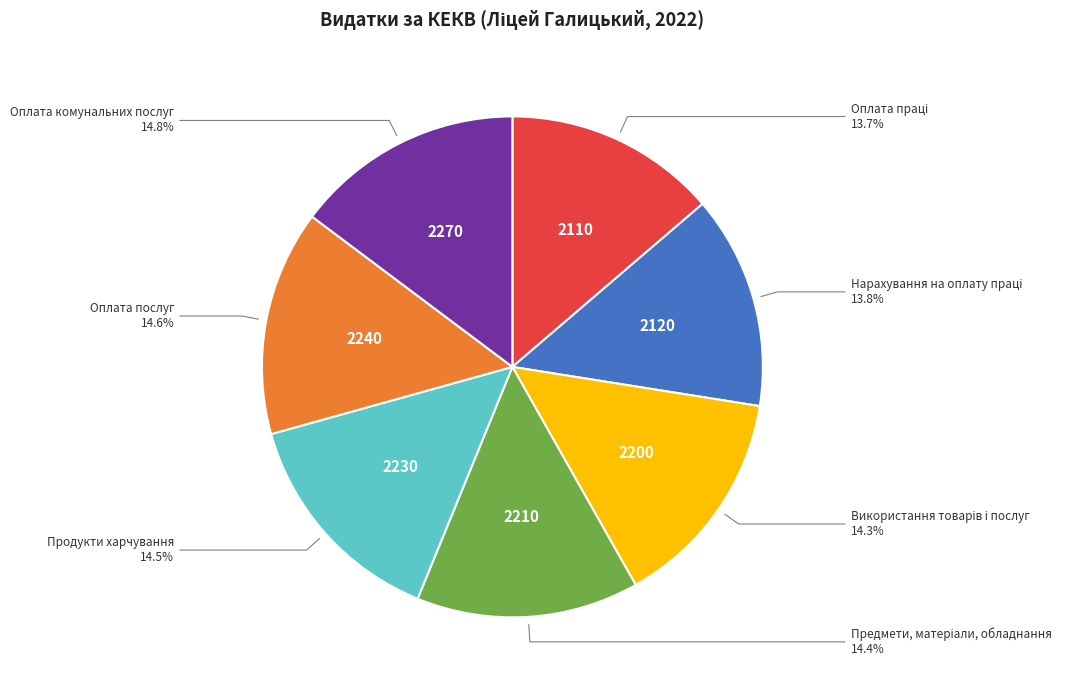

Does any single category account for the majority?

No